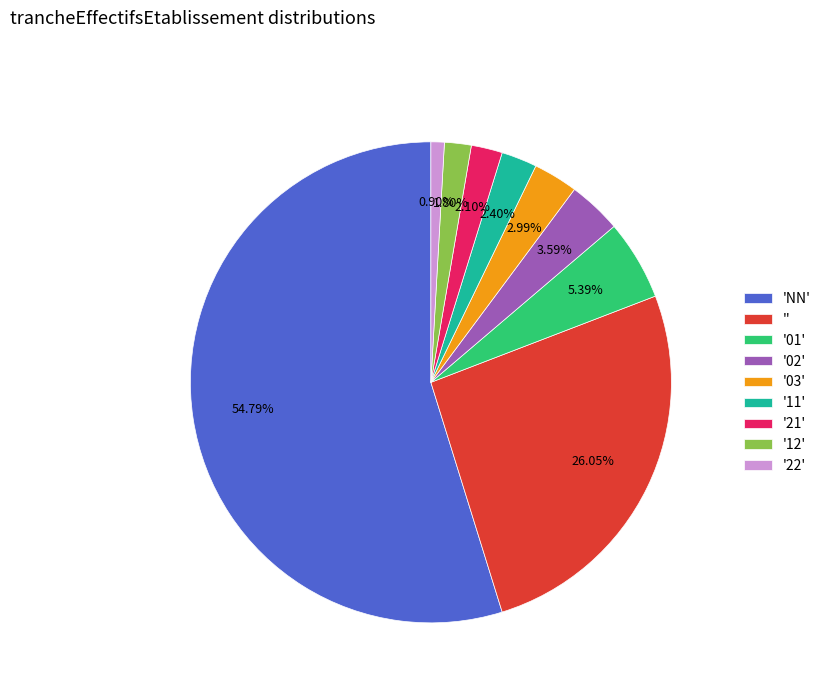

Is there any slice that represents more than half of the pie?

Yes